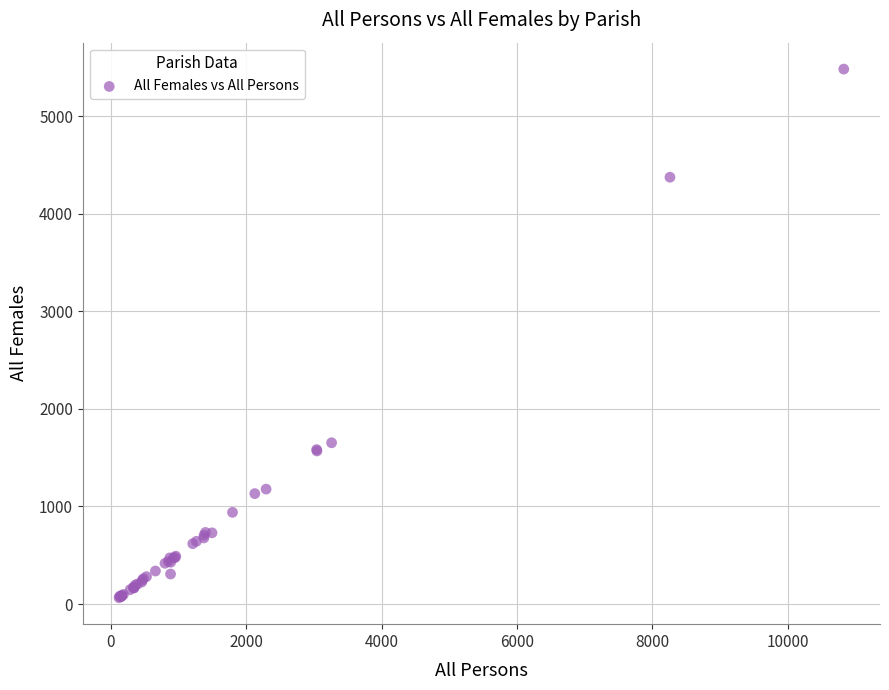

What Y value in the scatter plot is closest to 2773?

1653